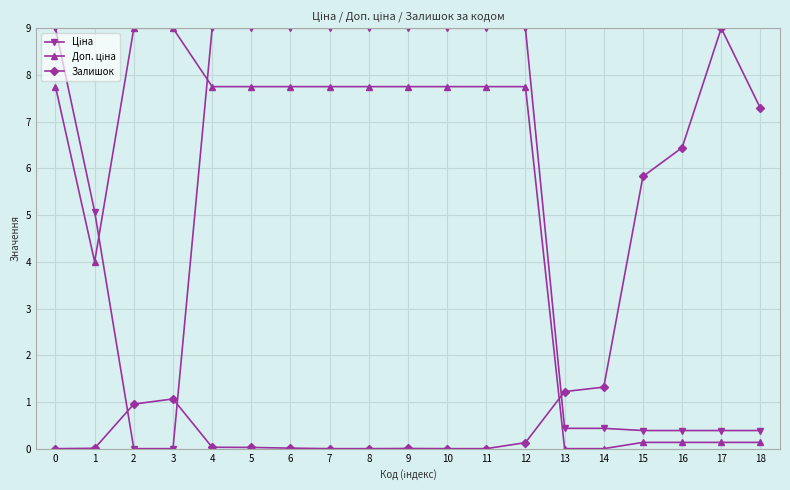

Is this an area chart (filled region under the line)?

No